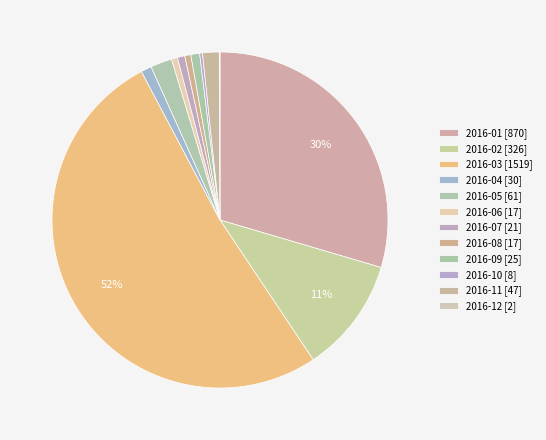

What is the ratio of the value at 2016-12 to the value at 2016-07?

0.1